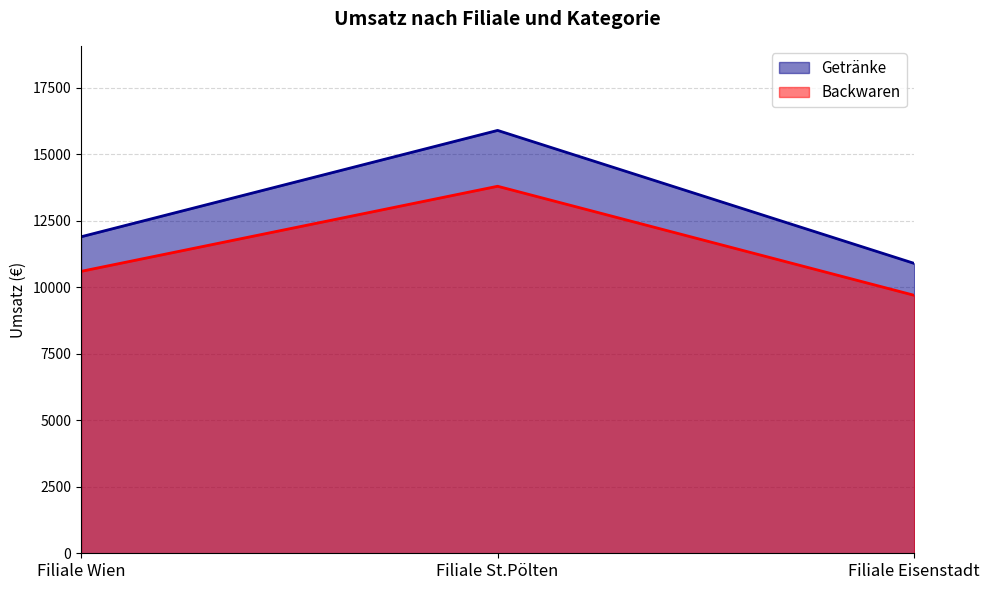

What position from the right is Filiale St.Pölten?

2